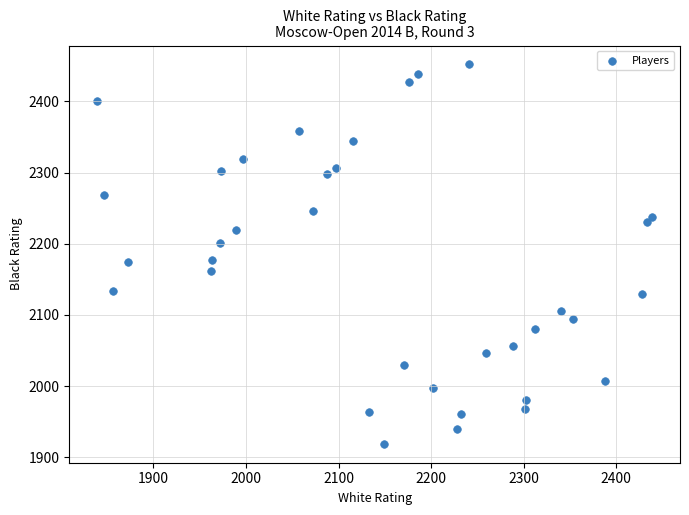

What is the range of X values (max minus min)?

600